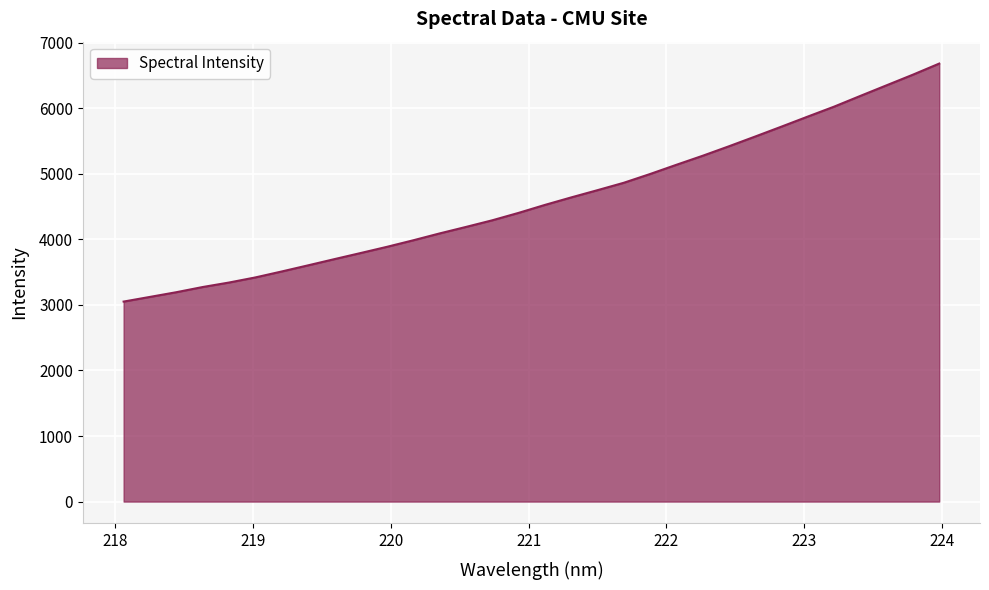

What is the difference between the maximum and minimum values?

3631.1